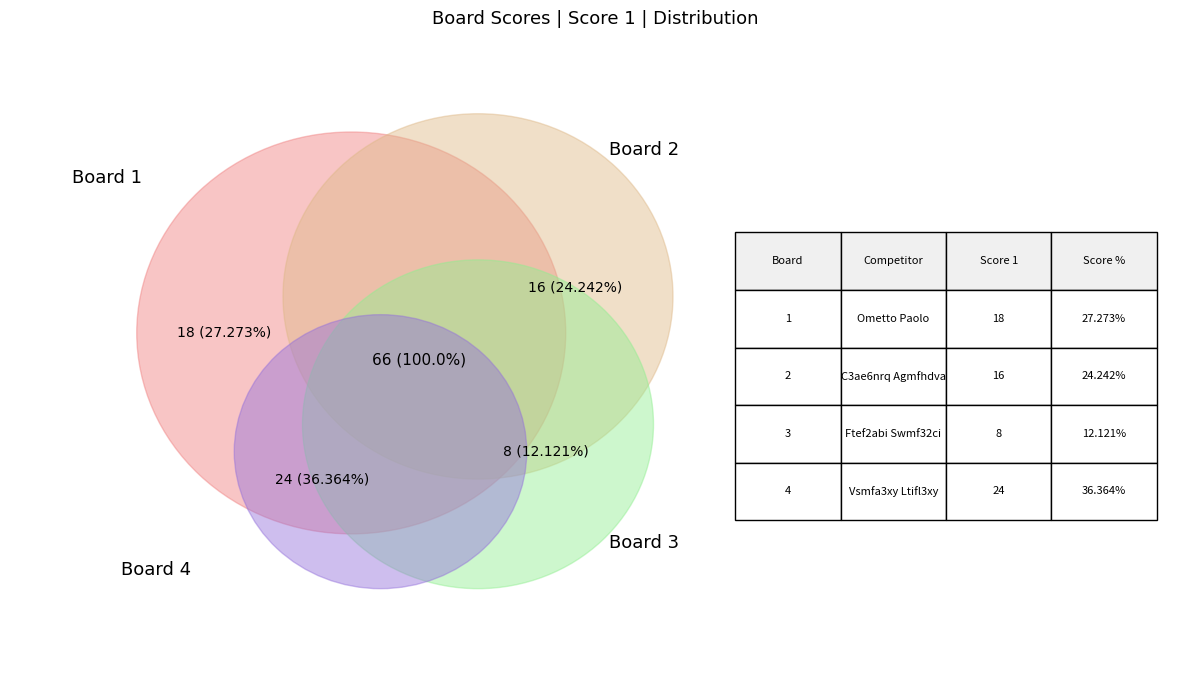

Rank the categories by value from highest to lowest.

Board 4, Board 1, Board 2, Board 3